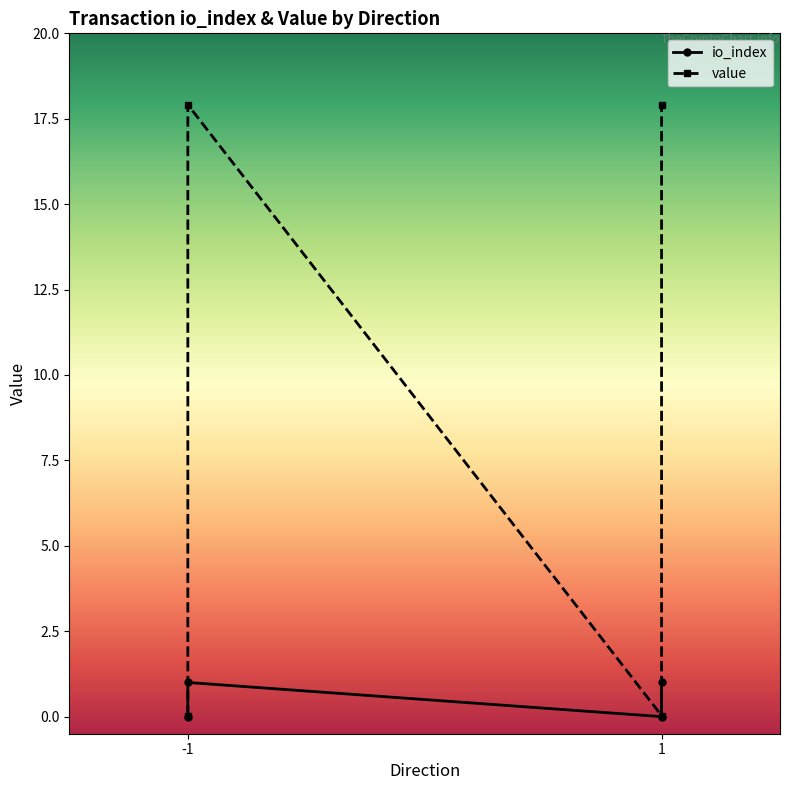

The value of io_index at -1 is 1.0. True or false?

True